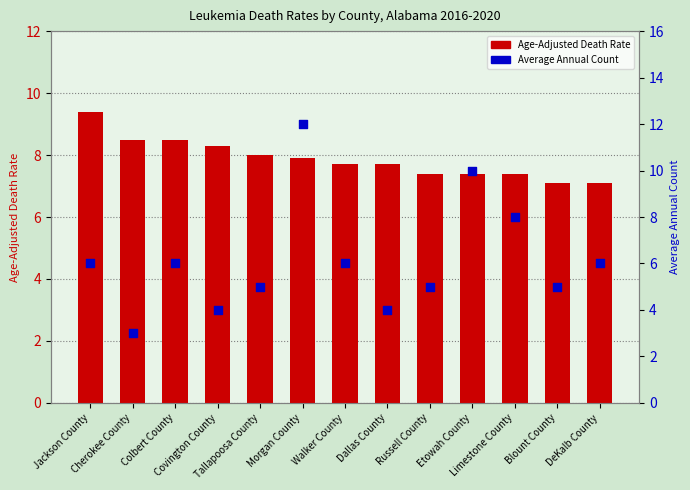

Which series contains the highest Y value?

Average Annual Count